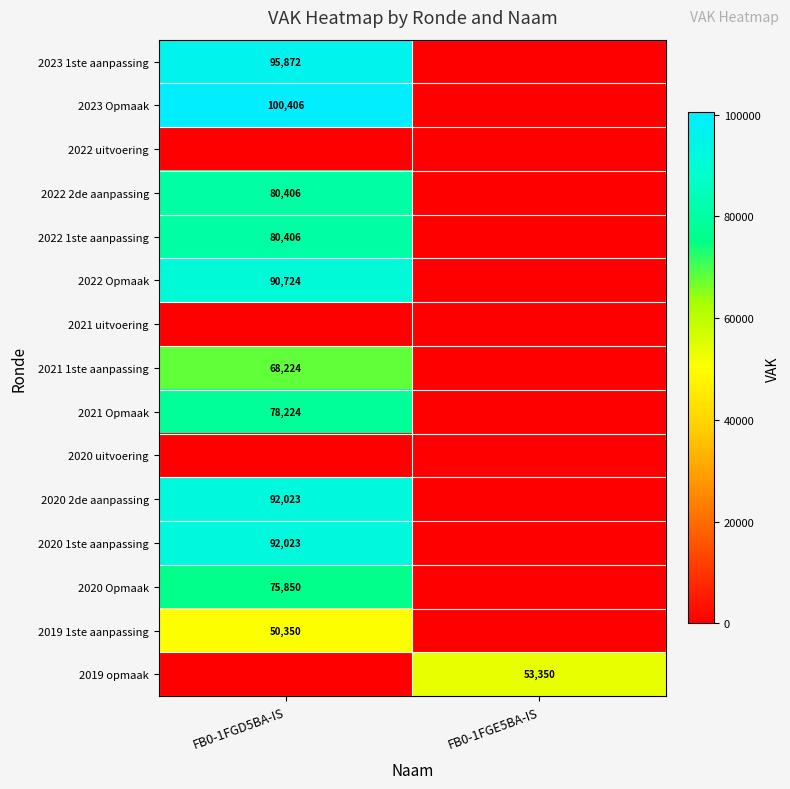

The value of 2020 Opmaak at FB0-1FGD5BA-IS is 124372. True or false?

False